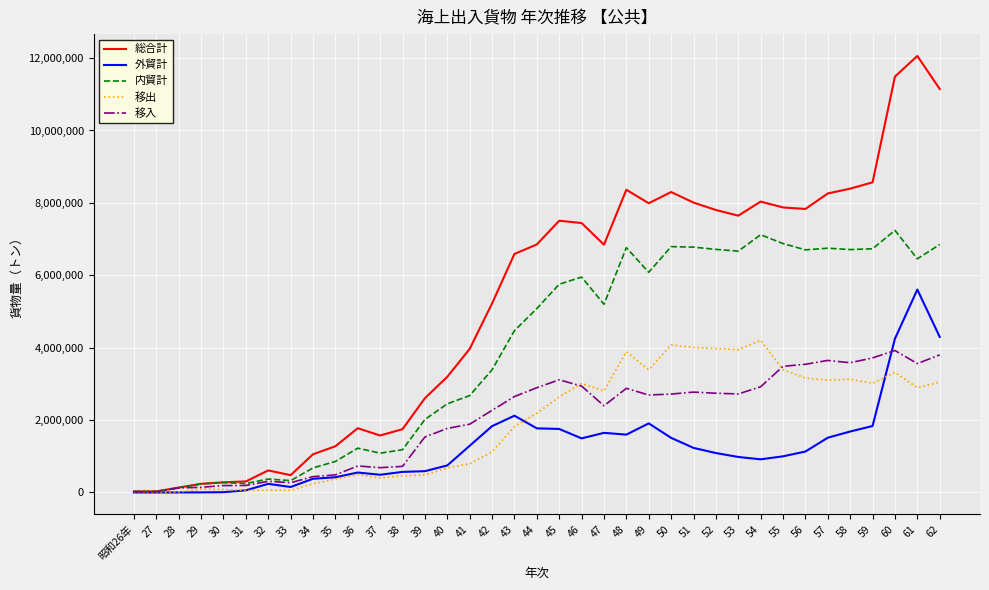

Which series has the largest total across all categories?

総合計